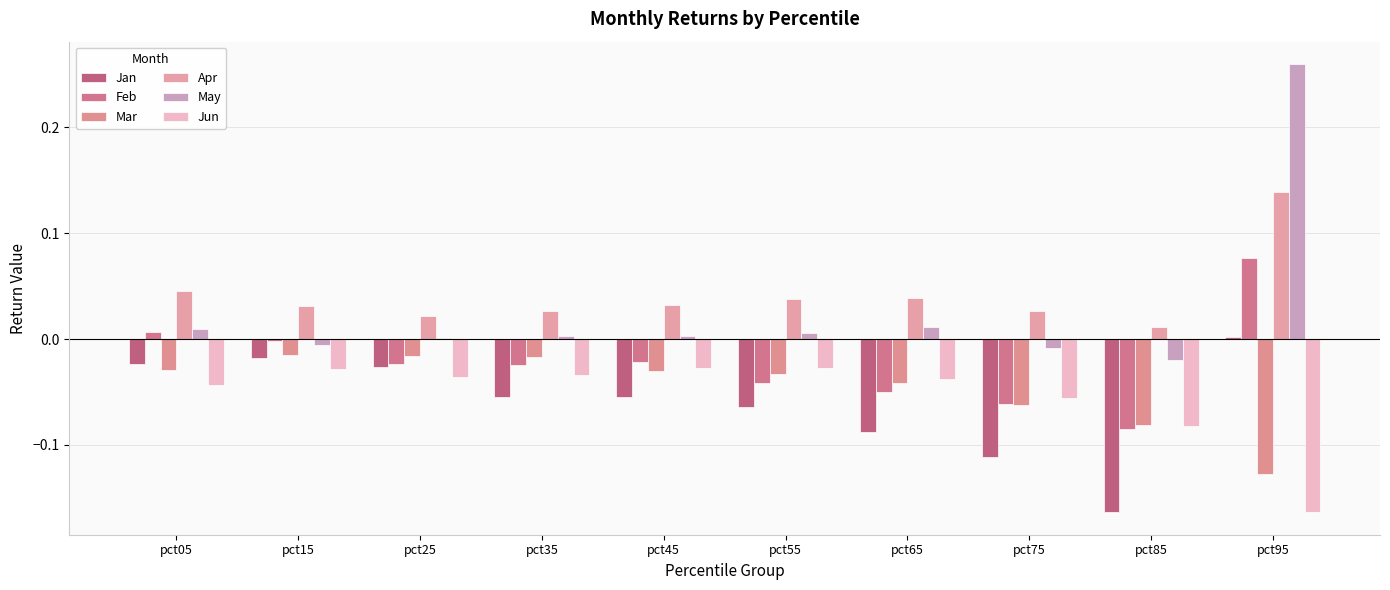

Reading left to right, list all the values displayed in this chart.

Jan: -0.0	-0.0	-0.0	-0.1	-0.1	-0.1	-0.1	-0.1	-0.2	0.0
Feb: 0.0	-0.0	-0.0	-0.0	-0.0	-0.0	-0.1	-0.1	-0.1	0.1
Mar: -0.0	-0.0	-0.0	-0.0	-0.0	-0.0	-0.0	-0.1	-0.1	-0.1
Apr: 0.0	0.0	0.0	0.0	0.0	0.0	0.0	0.0	0.0	0.1
May: 0.0	-0.0	0.0	0.0	0.0	0.0	0.0	-0.0	-0.0	0.3
Jun: -0.0	-0.0	-0.0	-0.0	-0.0	-0.0	-0.0	-0.1	-0.1	-0.2